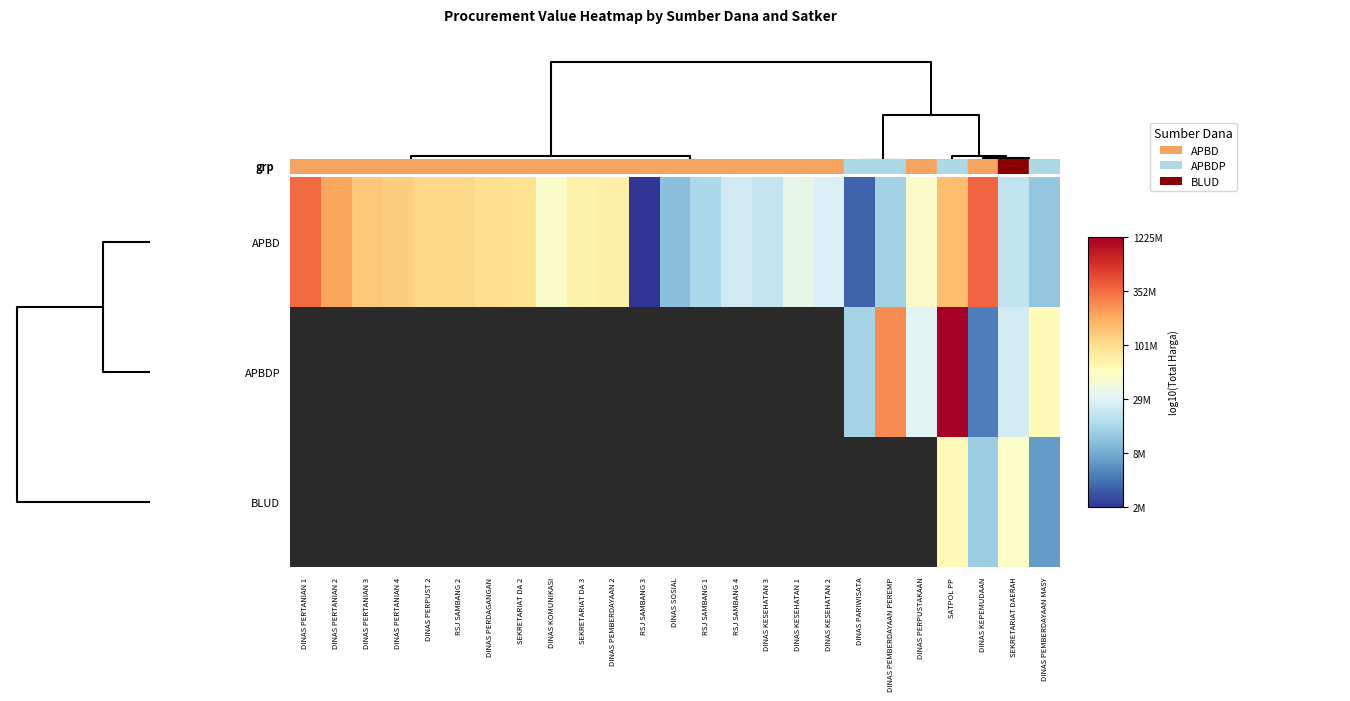

At which category is the sum across all series the highest?

SATPOL PP